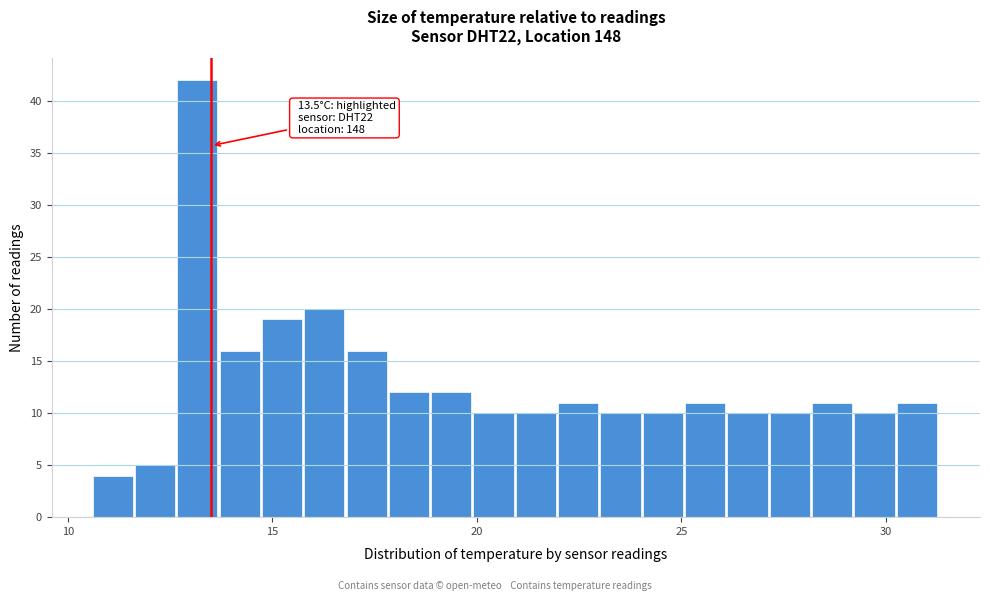

Around what value on the x-axis is the tallest bar? Give the approximate position of its centre, as read against the axis.

13.0